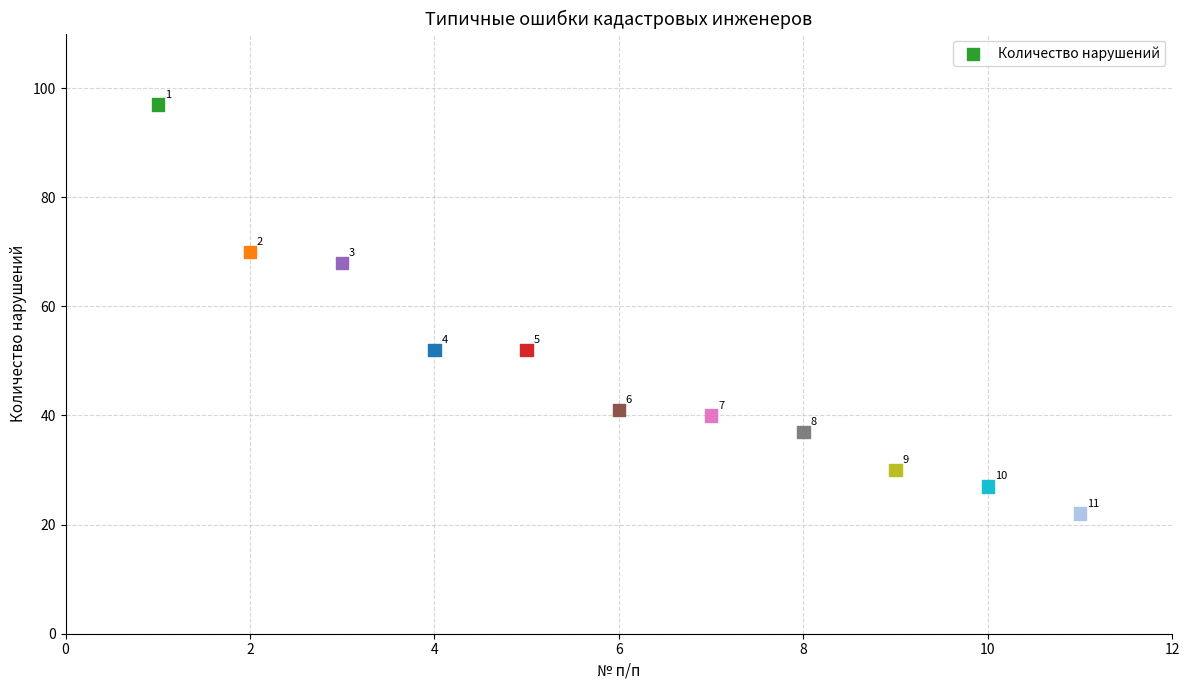

What is the average Y value?

49